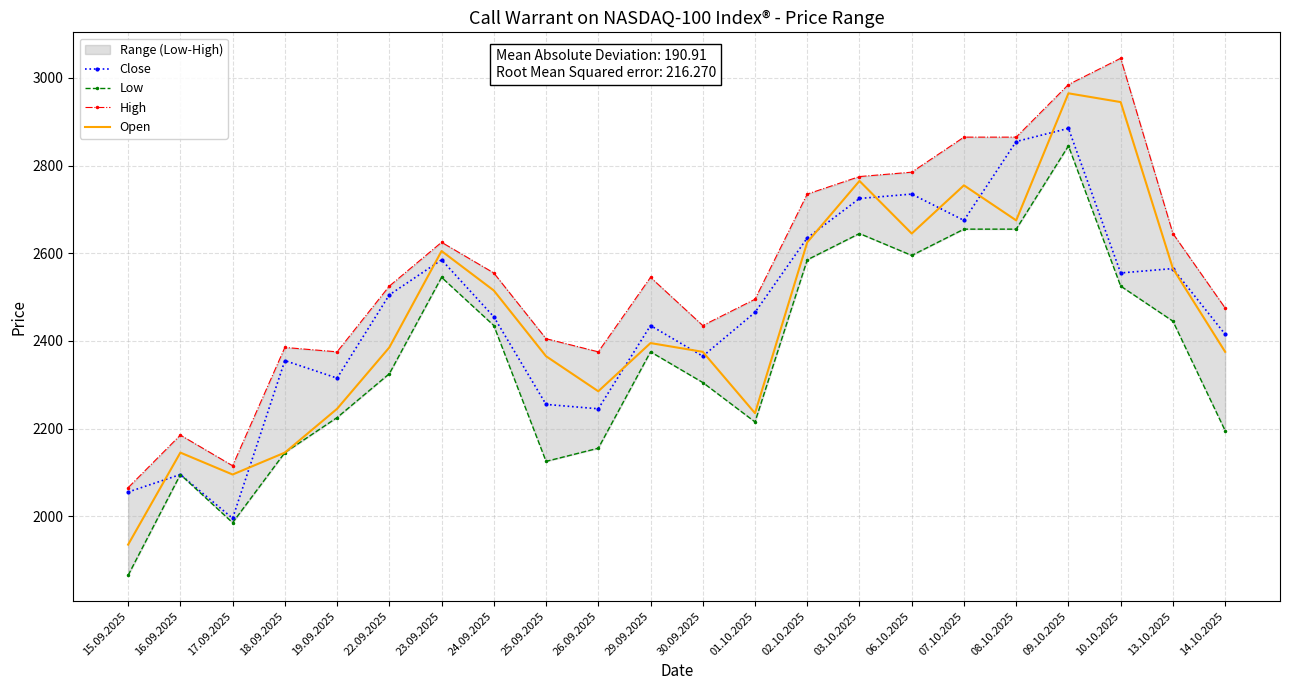

Which category has the highest value in the High series?

10.10.2025